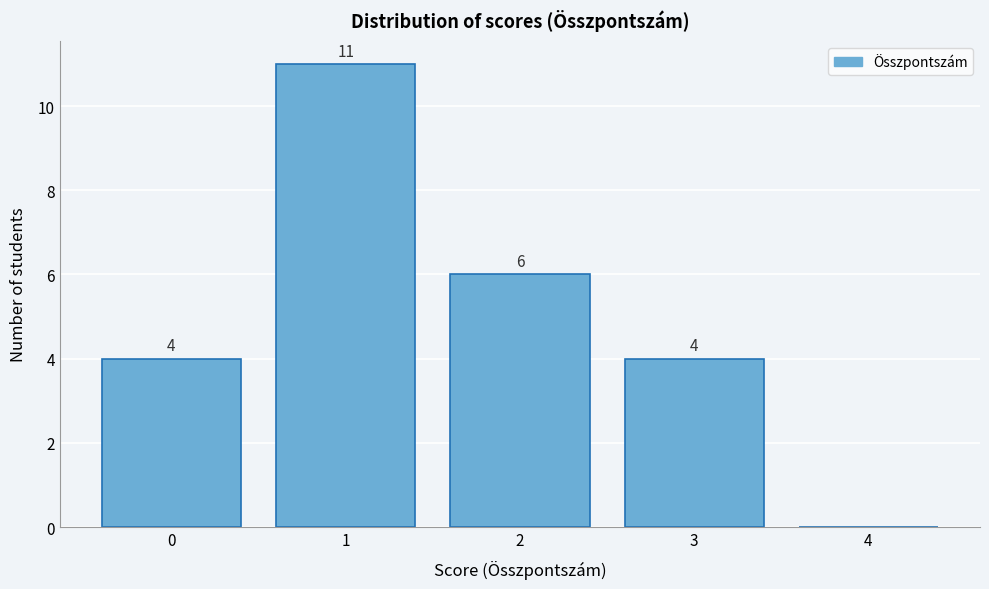

Over which range of the x-axis is the bar tallest?

0.5 to 1.5